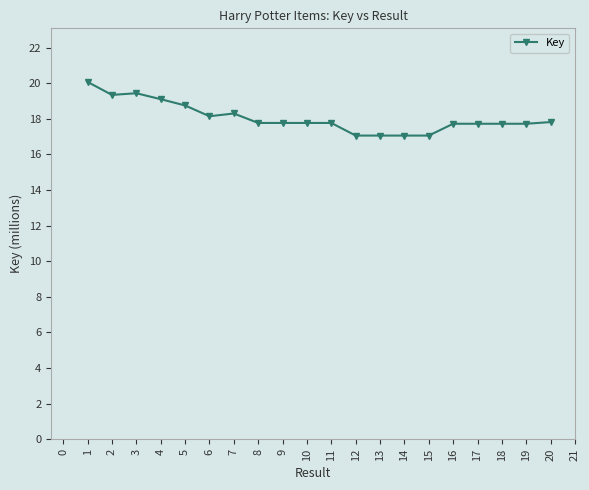

What is the difference between the values at 1 and 3?

0.6